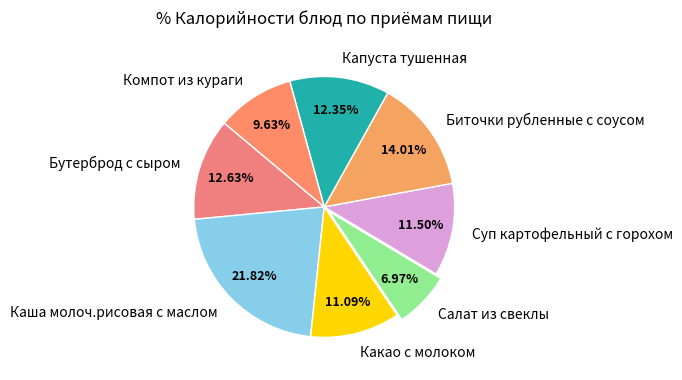

Which slice is the largest?

Каша молоч.рисовая с маслом